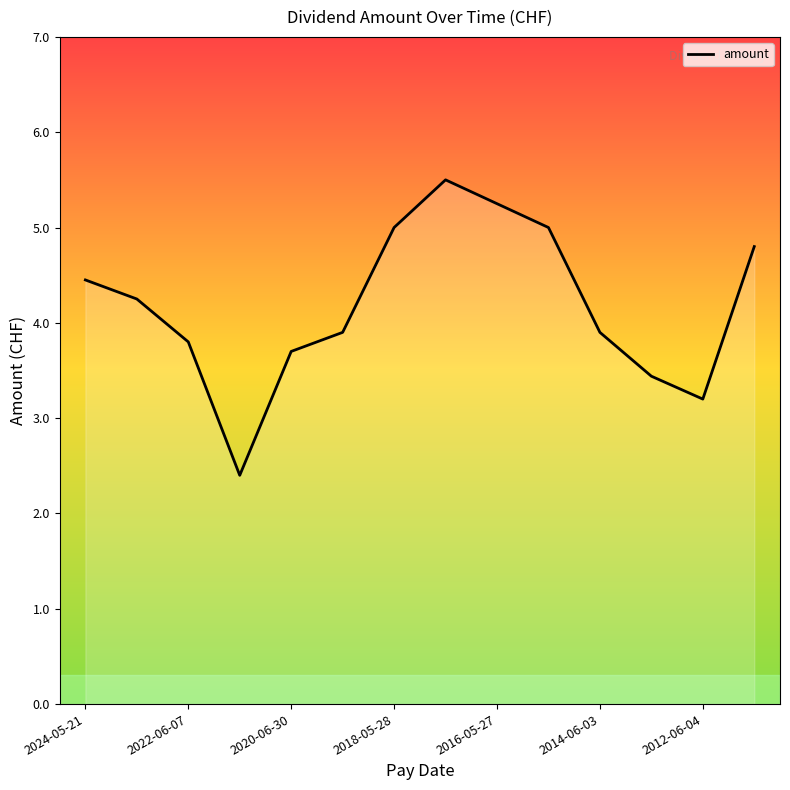

What is the change in value from 2014-06-03 to 12?

-0.7